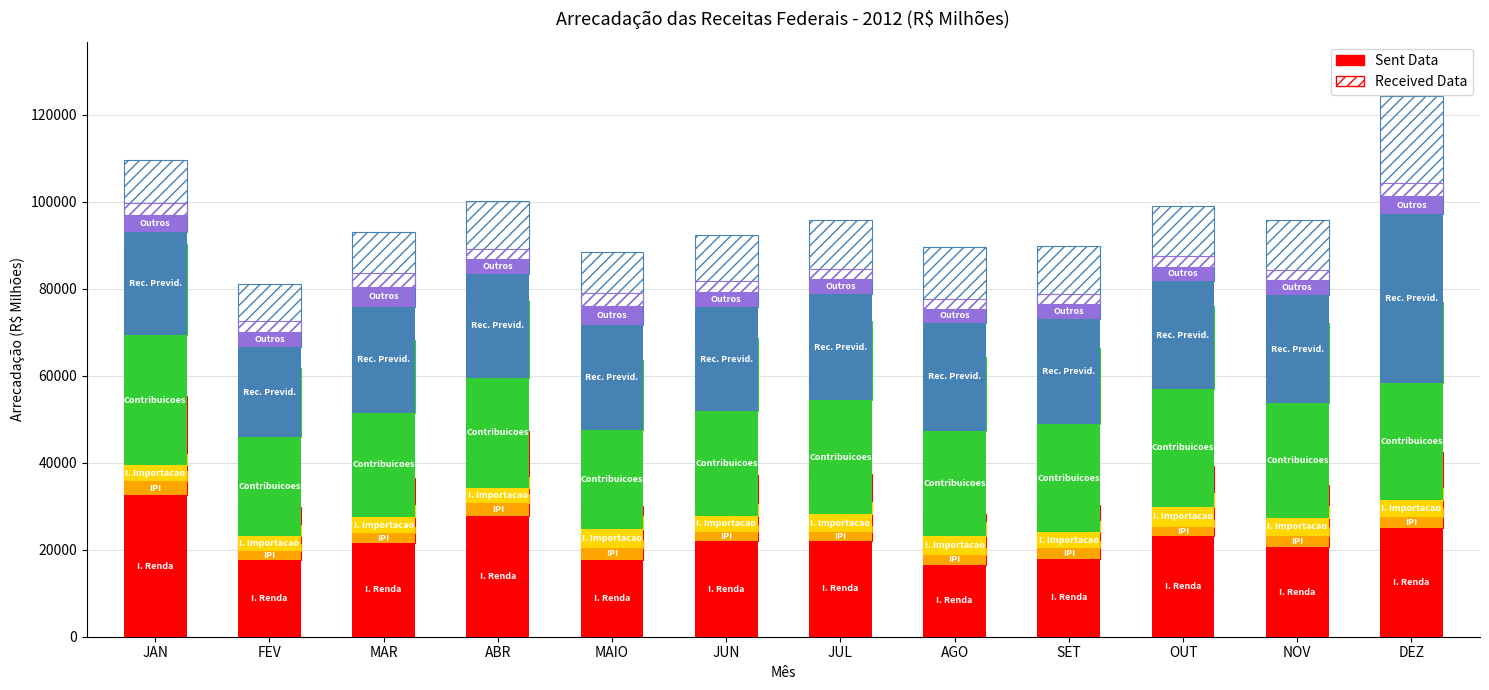

At how many categories does at least one series exceed 9975?

12